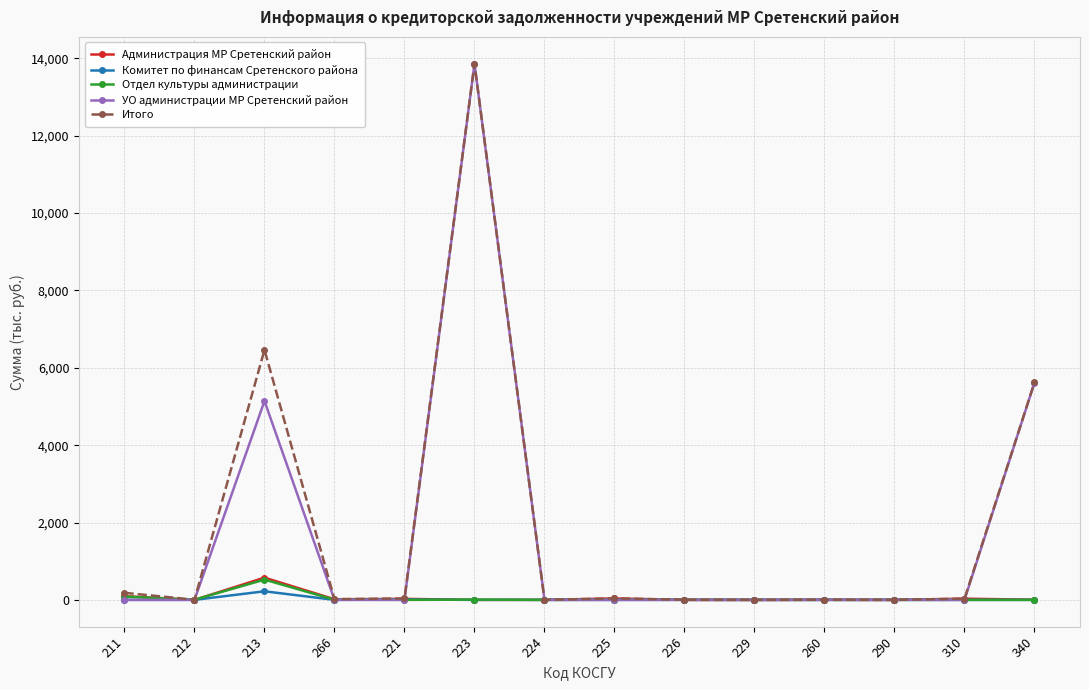

At which category does Итого reach its first local peak?

213